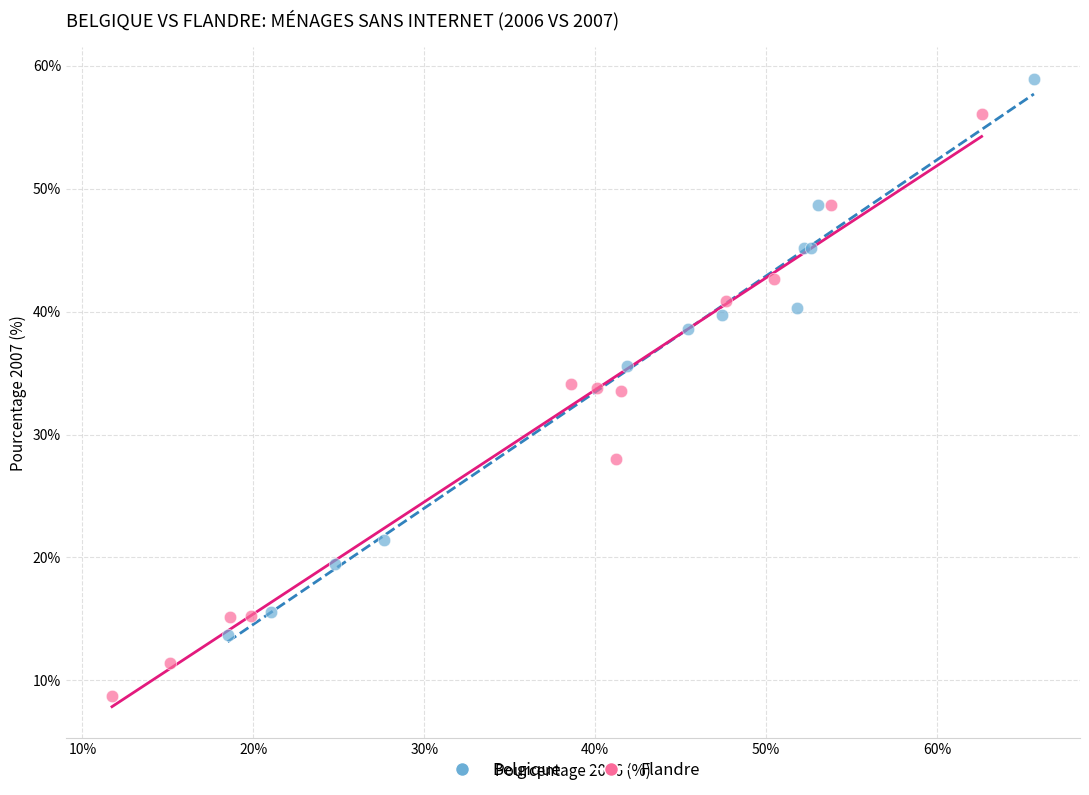

Which series has the largest Y range (max minus min)?

Flandre